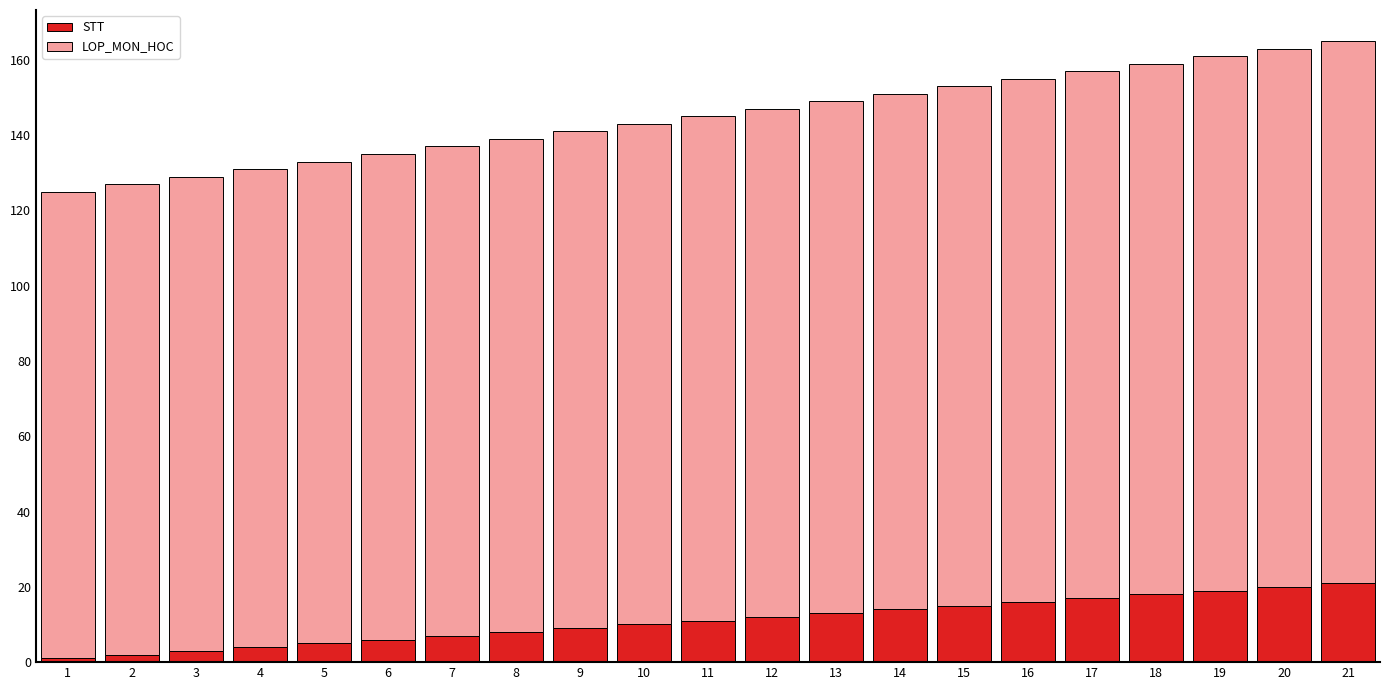

True or false: STT has a value of 9 at 20.

False